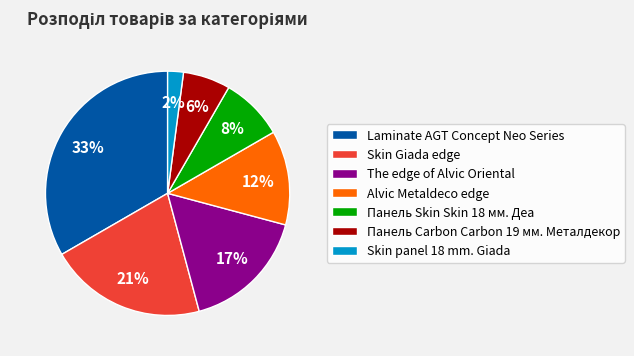

Count the number of slices in the pie.

7